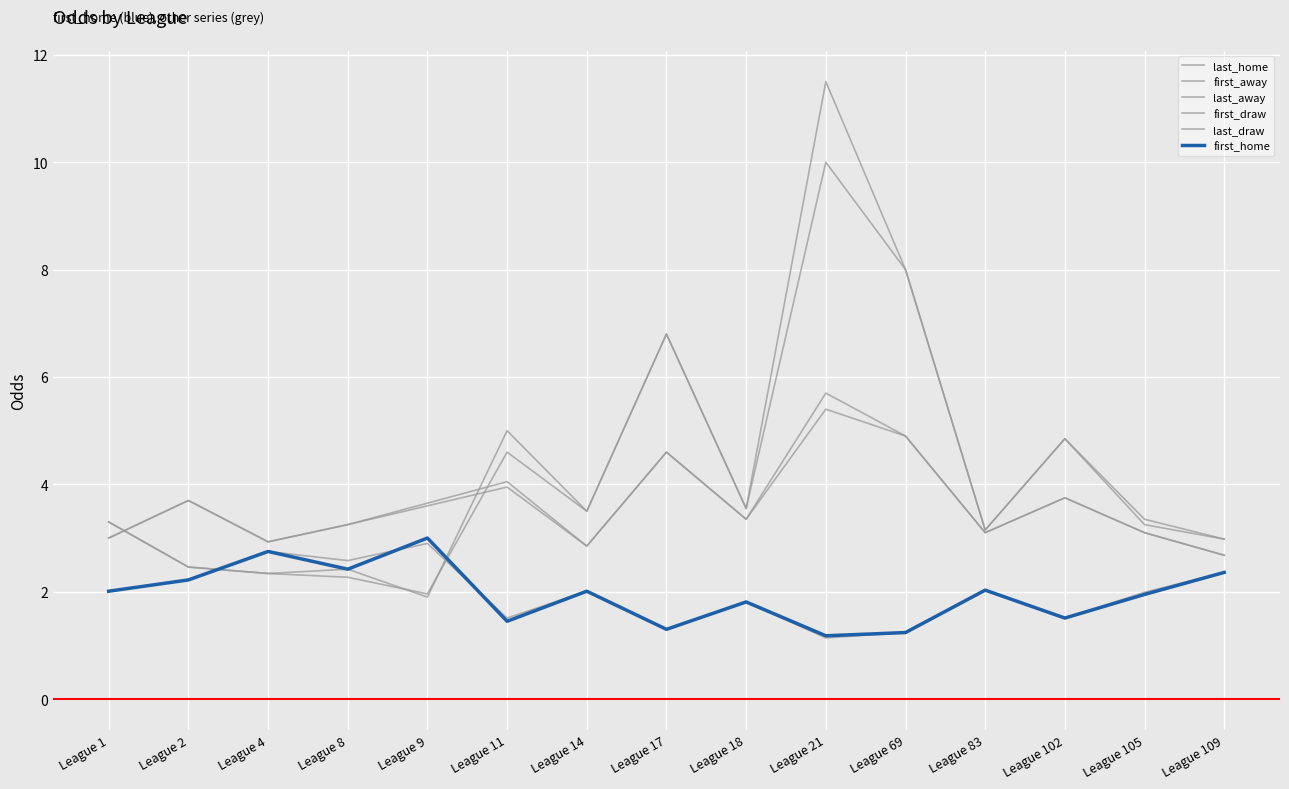

True or false: last_home and last_draw intersect in this chart.

False